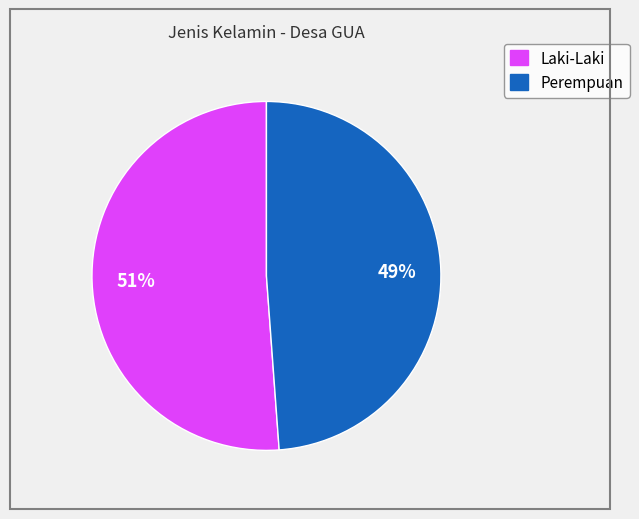

Which category accounts for the majority?

Laki-Laki